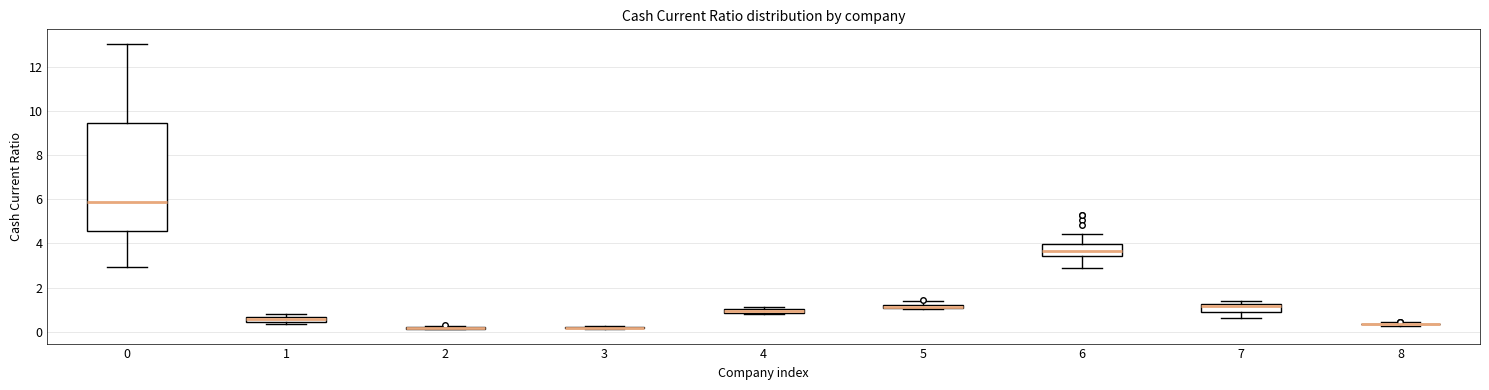

Comparing the boxes themselves (not the whiskers), which one is the tallest?

0